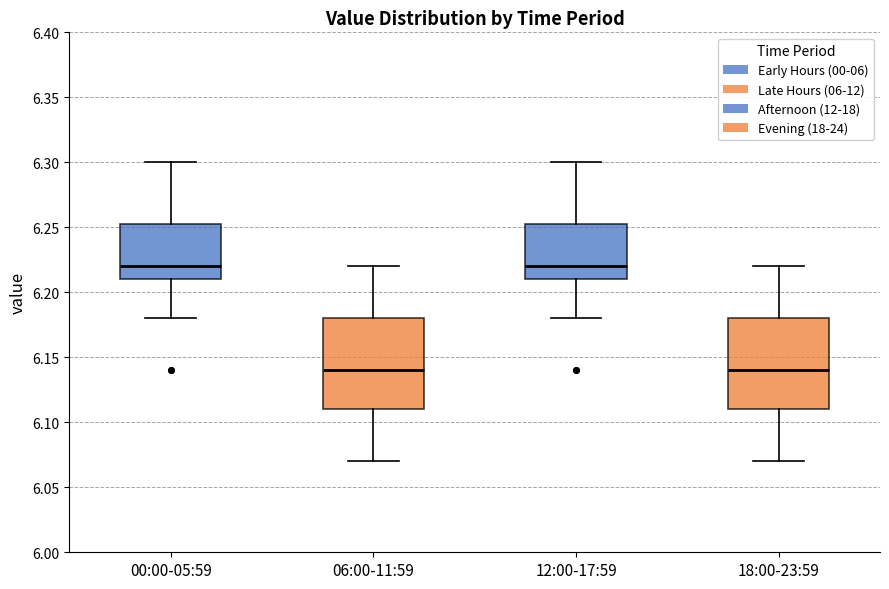

Reading left to right, transcribe this box plot: for each box, give where its median line is, the range the box spans, and where its two whiskers end, as read against the y-axis. The values are not printed on the chart, so give them approximately, as read against the axis.

00:00-05:59: median 6.220, box 6.210 to 6.255, whiskers 6.180 to 6.300
06:00-11:59: median 6.140, box 6.110 to 6.180, whiskers 6.070 to 6.220
12:00-17:59: median 6.220, box 6.210 to 6.255, whiskers 6.180 to 6.300
18:00-23:59: median 6.140, box 6.110 to 6.180, whiskers 6.070 to 6.220